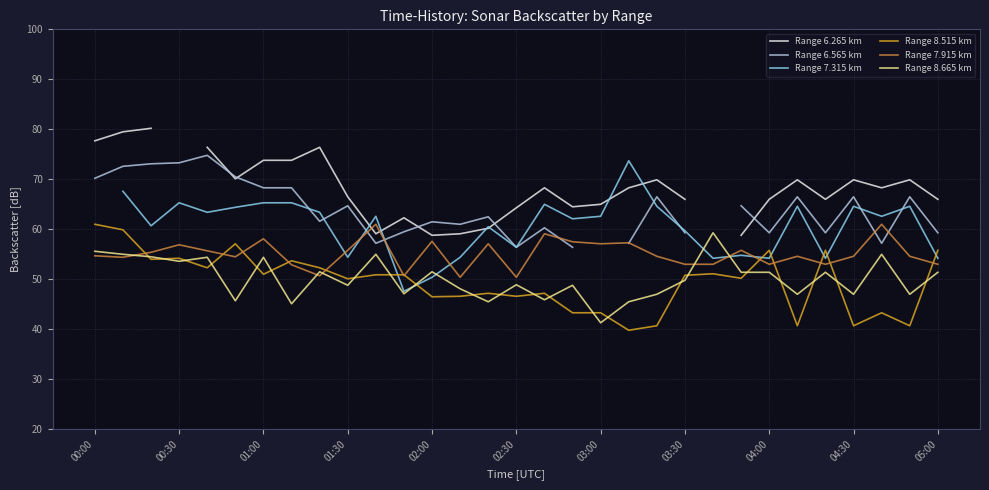

What is the lowest value of the Range 8.665 km series?

41.3